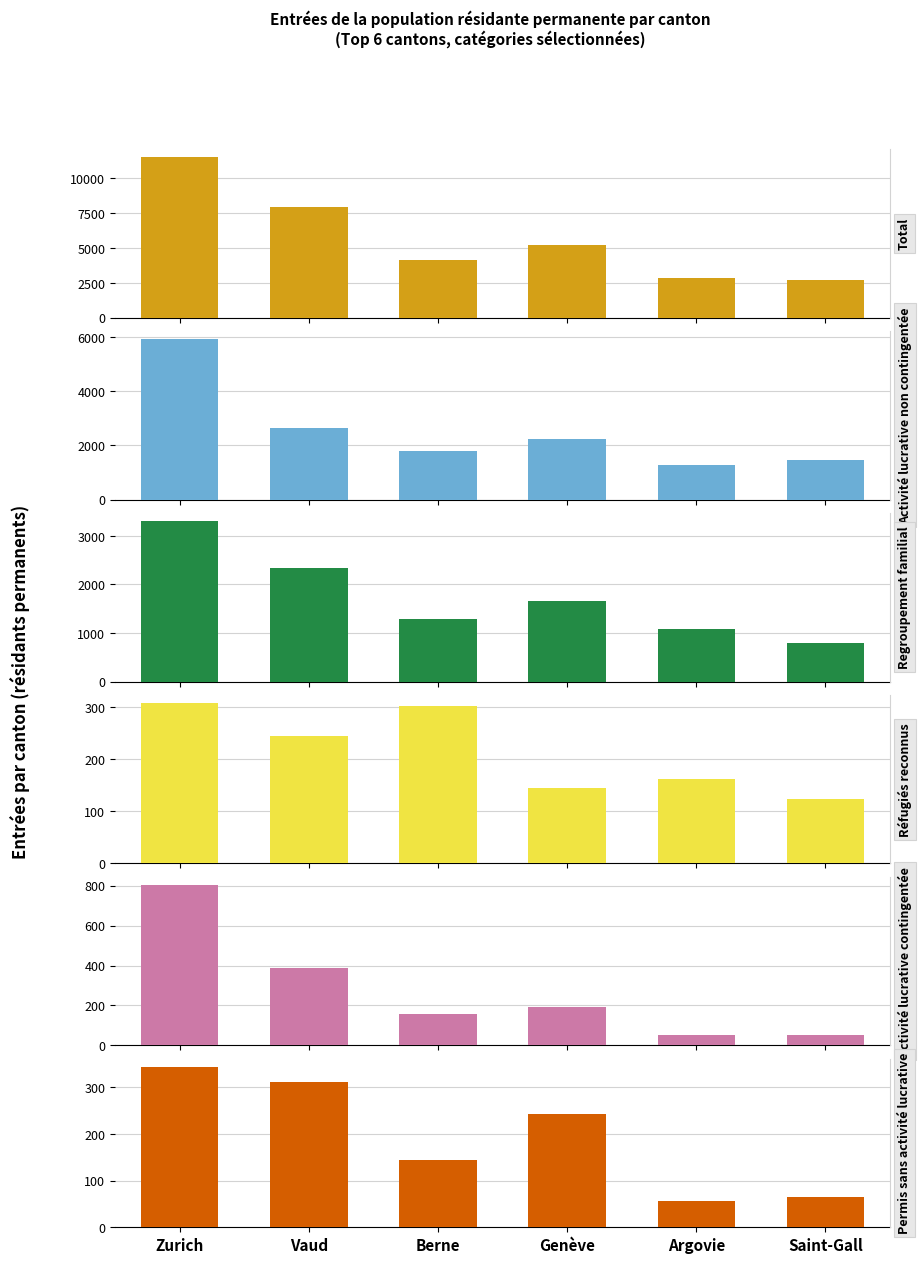

List the labels in order of Activité lucrative contingentée value, smallest first.

Argovie, Saint-Gall, Berne, Genève, Vaud, Zurich